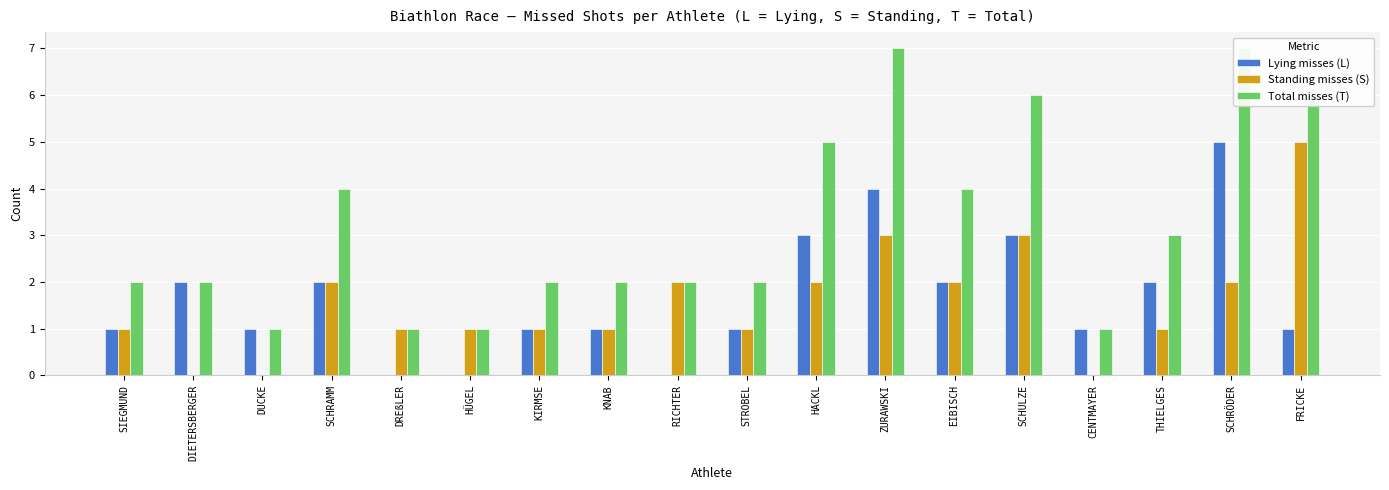

Where does the Lying misses (L) series first go above 1?

DIETERSBERGER